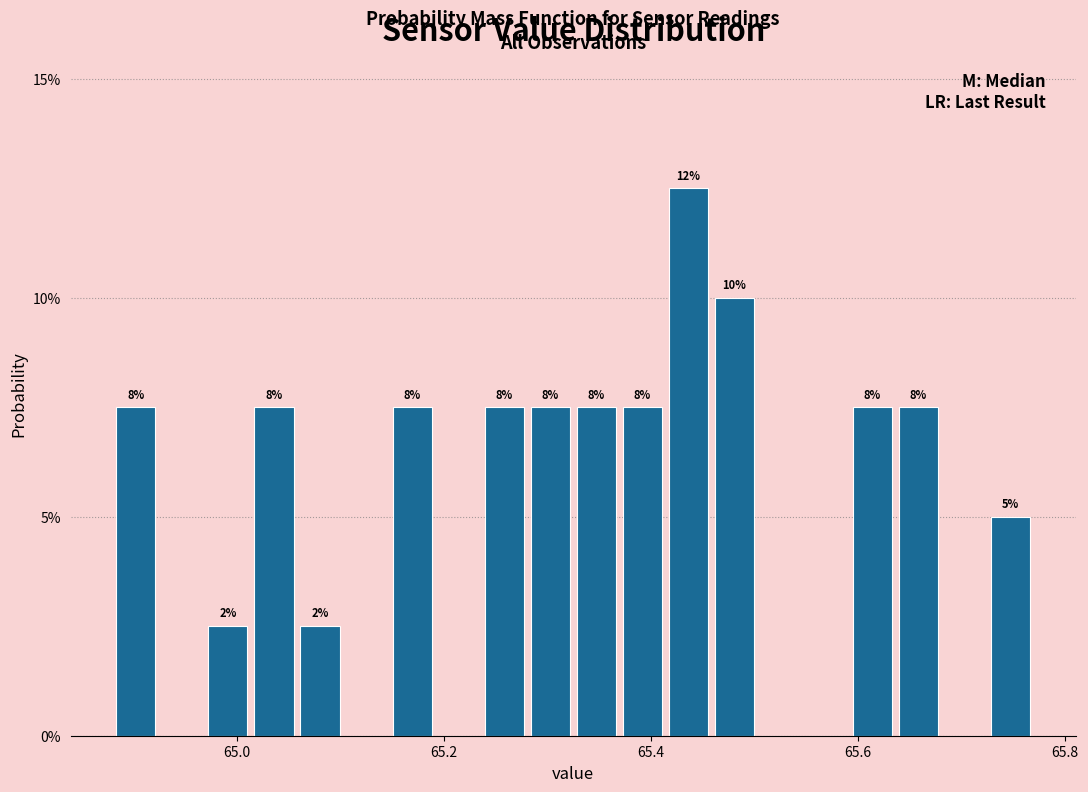

Around what value on the x-axis is the tallest bar? Give the approximate position of its centre, as read against the axis.

65.44